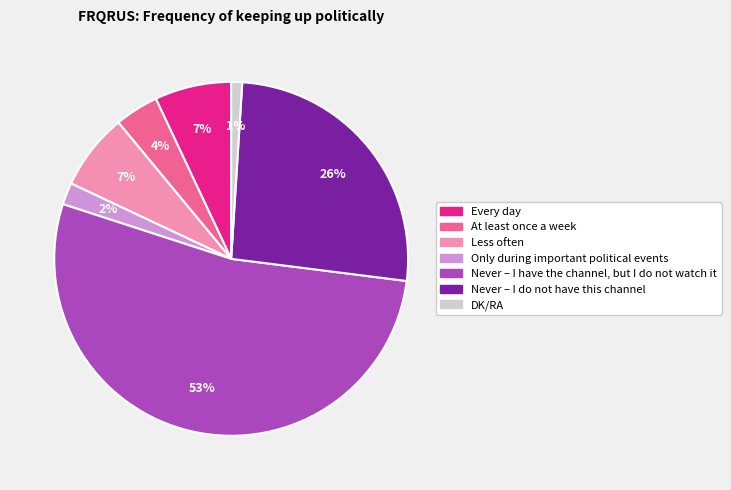

To the nearest percent, what is the combined percentage of Less often and DK/RA?

8%